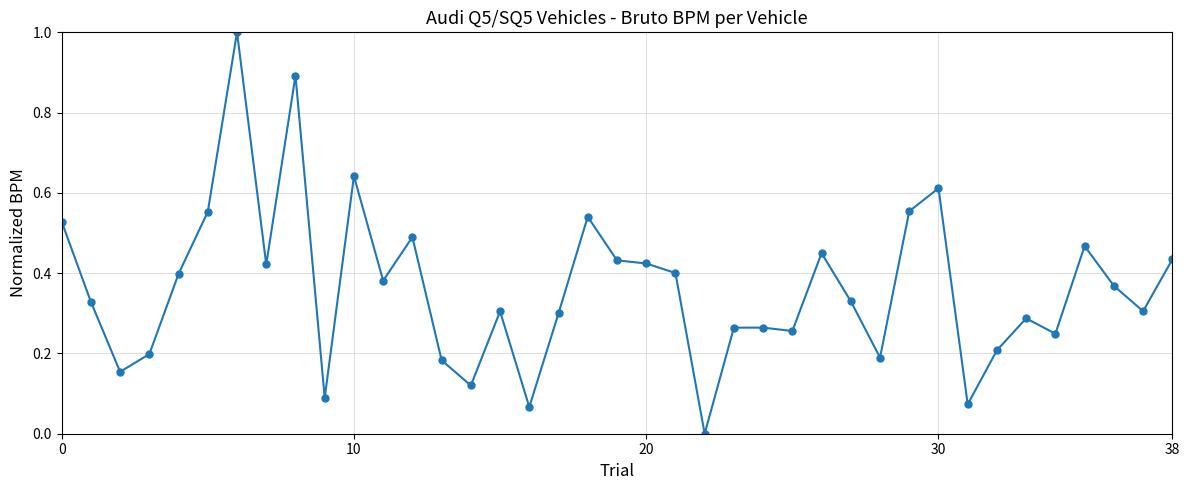

True or false: the data has more than 2 interior local peaks.

True